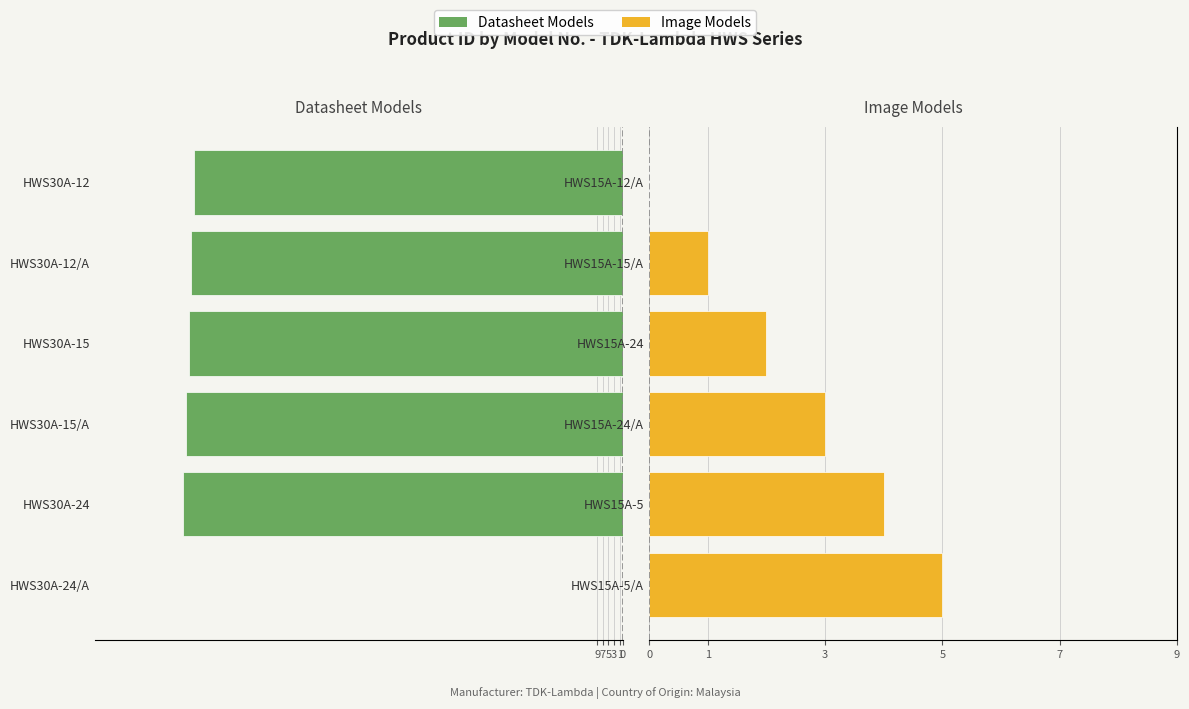

Between 3 and 7, which series saw the biggest shift?

Datasheet